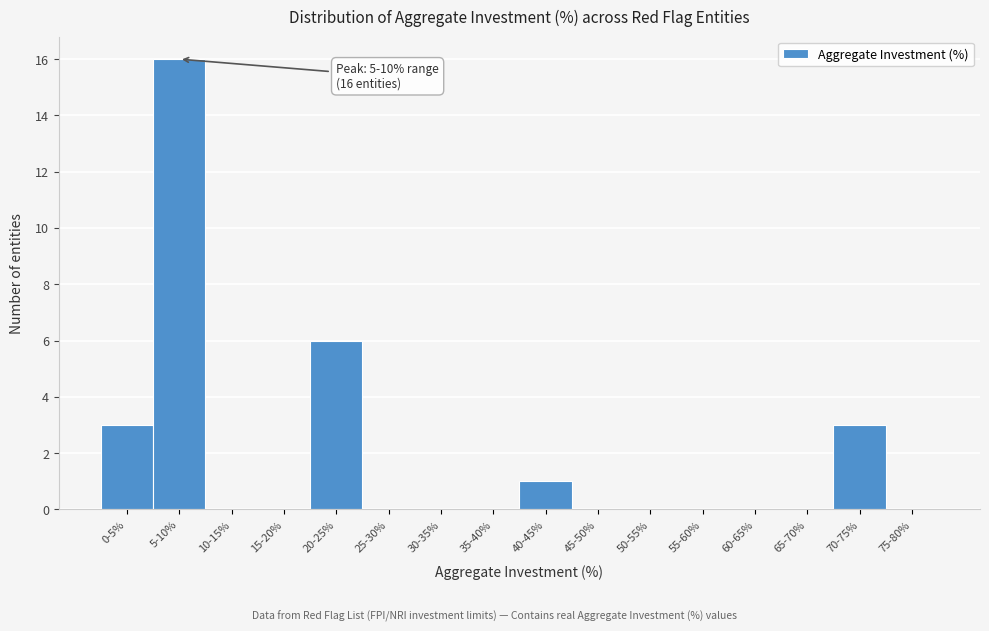

Between 25-30% and 70-75%, which is larger?

70-75%